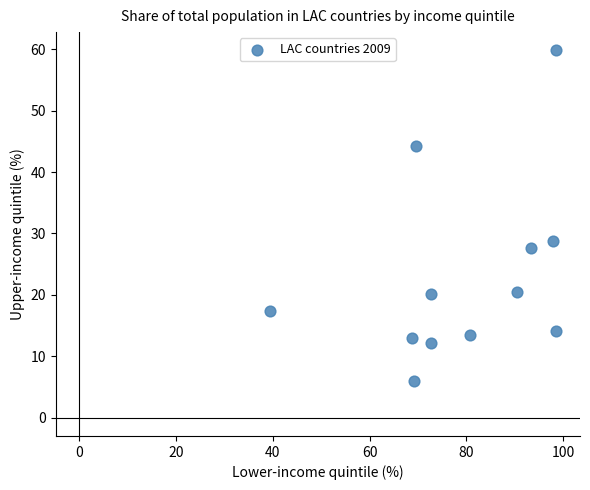

What is the average Y value?

23.1